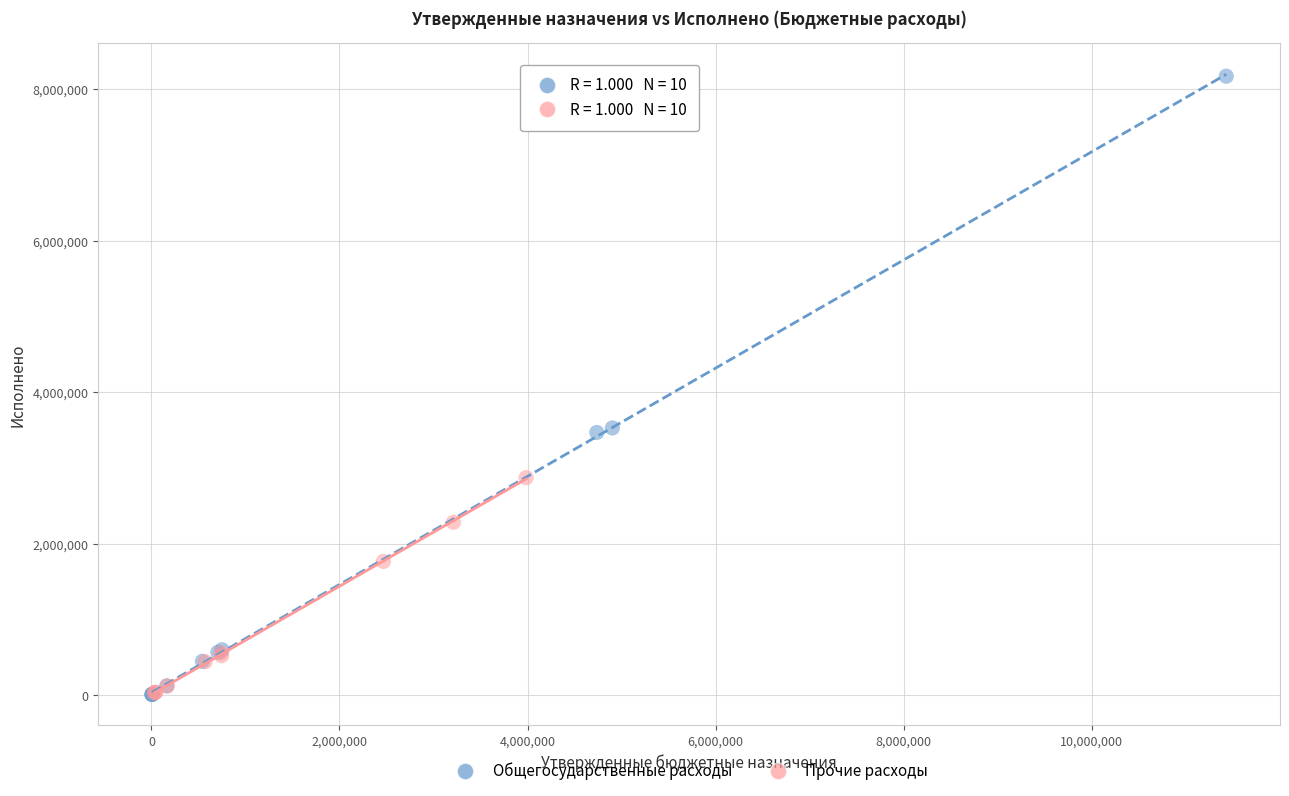

What are all the series names shown in the legend?

Общегосударственные расходы, Прочие расходы